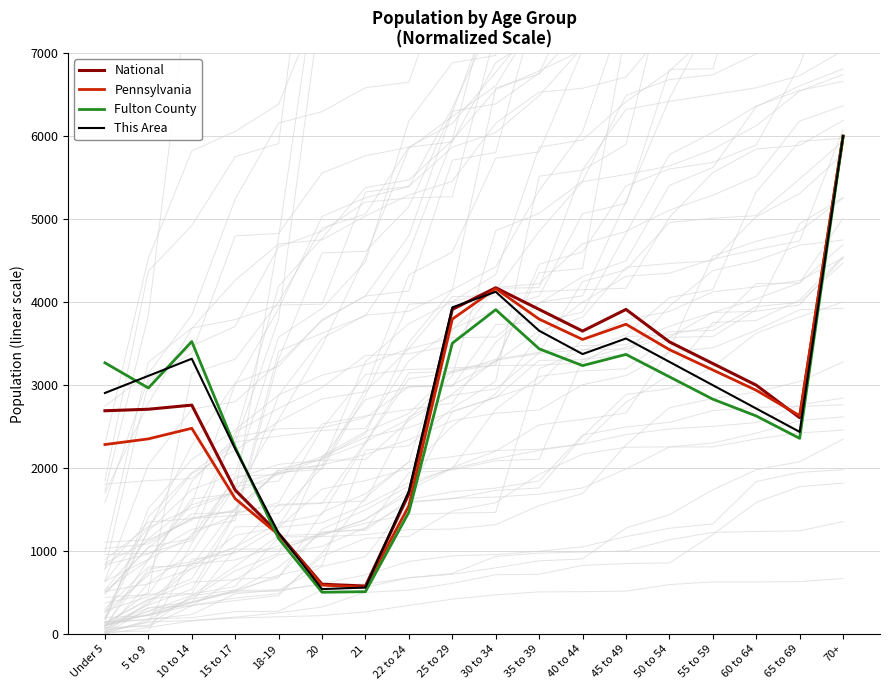

Reading left to right, what are all the values shown in this chart?

National: Under 5=2692.0	5 to 9=2710.3	10 to 14=2760.0	15 to 17=1736.4	18-19=1212.4	20=602.2	21=580.0	22 to 24=1691.1	25 to 29=3913.0	30 to 34=4173.9	35 to 39=3913.0	40 to 44=3652.2	45 to 49=3913.0	50 to 54=3521.7	55 to 59=3260.9	60 to 64=3000.0	65 to 69=2608.7	70+=6000.0
Pennsylvania: Under 5=2285.0	5 to 9=2353.2	10 to 14=2481.0	15 to 17=1632.5	18-19=1198.9	20=591.8	21=566.8	22 to 24=1546.8	25 to 29=3795.9	30 to 34=4163.3	35 to 39=3795.9	40 to 44=3551.0	45 to 49=3734.7	50 to 54=3428.6	55 to 59=3183.7	60 to 64=2938.8	65 to 69=2632.7	70+=6000.0
Fulton County: Under 5=3269.7	5 to 9=2966.3	10 to 14=3525.8	15 to 17=2251.7	18-19=1152.8	20=505.6	21=512.4	22 to 24=1469.7	25 to 29=3505.6	30 to 34=3910.1	35 to 39=3438.2	40 to 44=3236.0	45 to 49=3370.8	50 to 54=3101.1	55 to 59=2831.5	60 to 64=2629.2	65 to 69=2359.6	70+=6000.0
This Area: Under 5=2906.2	5 to 9=3112.5	10 to 14=3318.8	15 to 17=2231.2	18-19=1218.8	20=543.8	21=562.5	22 to 24=1725.0	25 to 29=3937.5	30 to 34=4125.0	35 to 39=3656.2	40 to 44=3375.0	45 to 49=3562.5	50 to 54=3281.2	55 to 59=3000.0	60 to 64=2718.8	65 to 69=2437.5	70+=6000.0